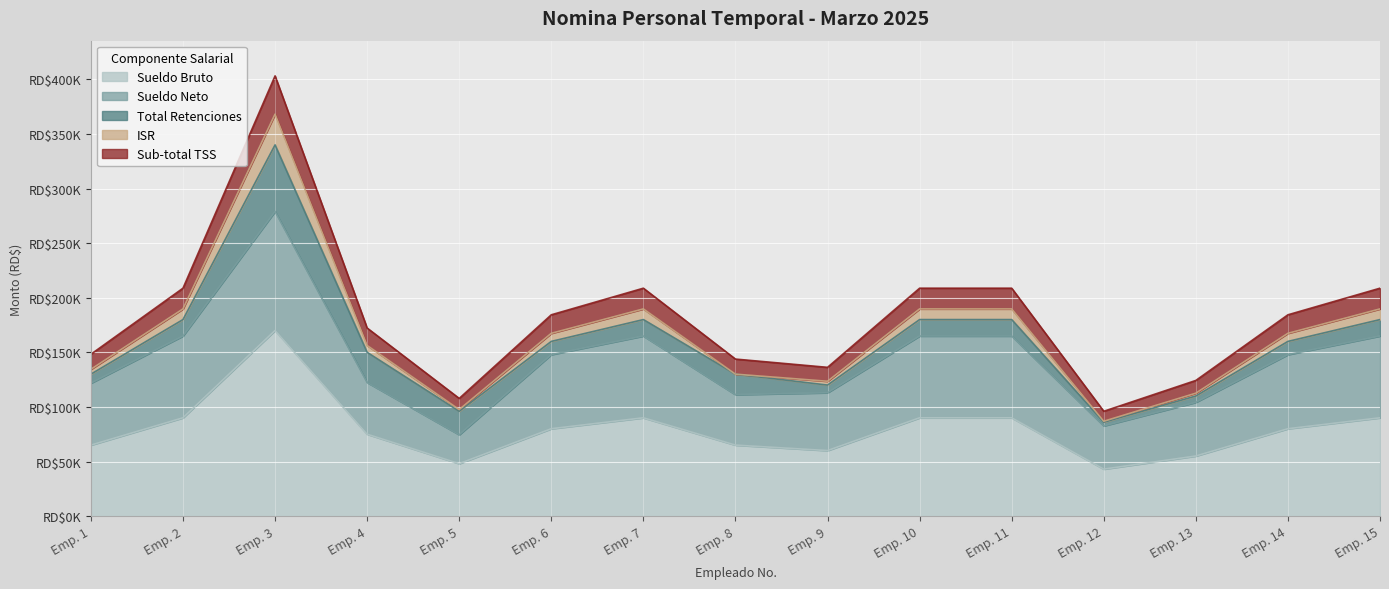

Does the chart display data point markers on the line(s)?

No